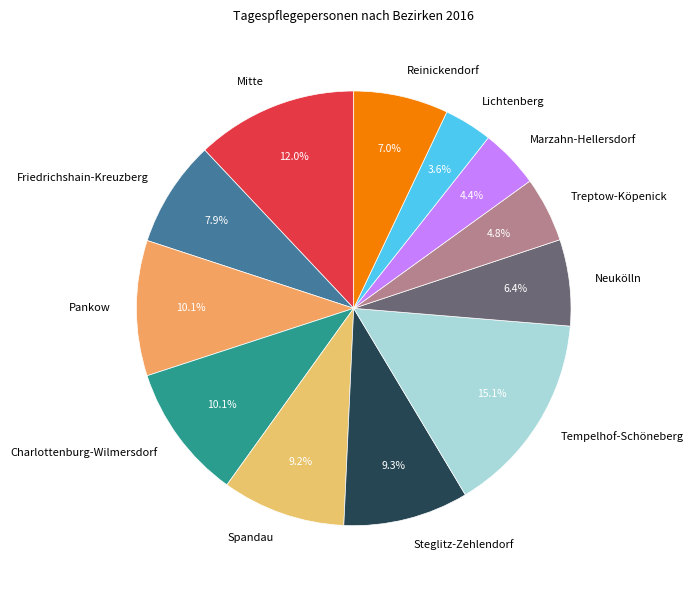

Is it true that Neukölln is 1% of the pie?

False